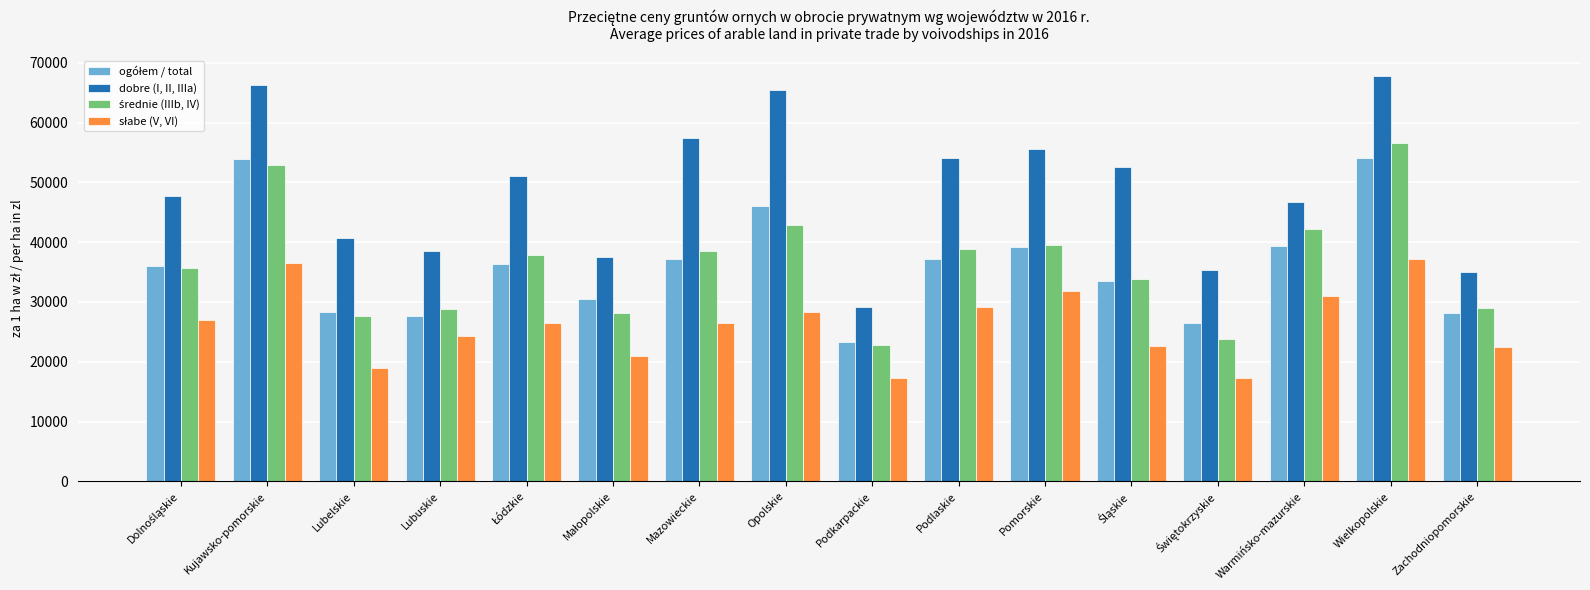

At how many categories does at least one series exceed 62933?

3